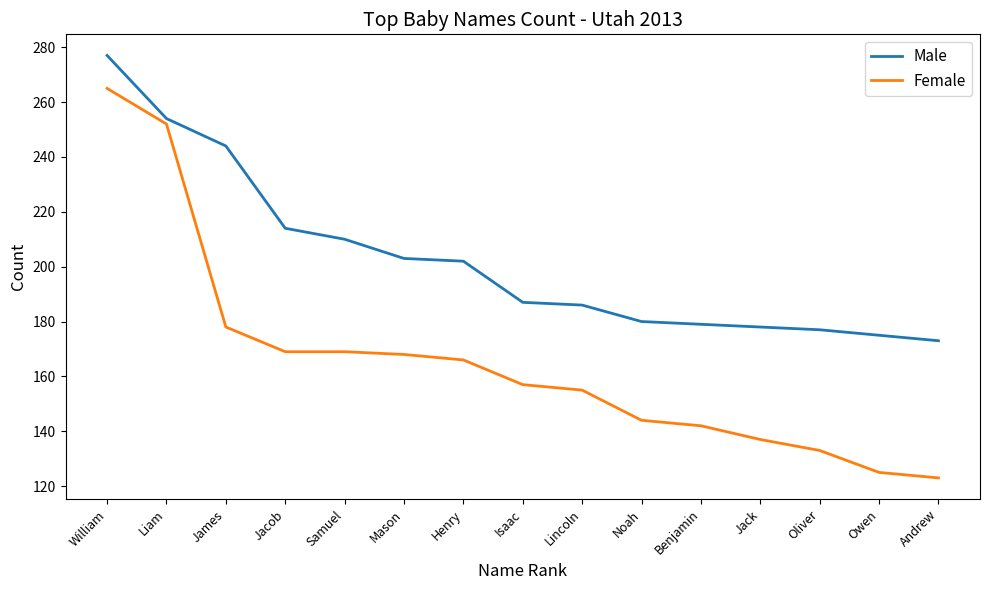

Which series has the largest range (max minus min)?

Female